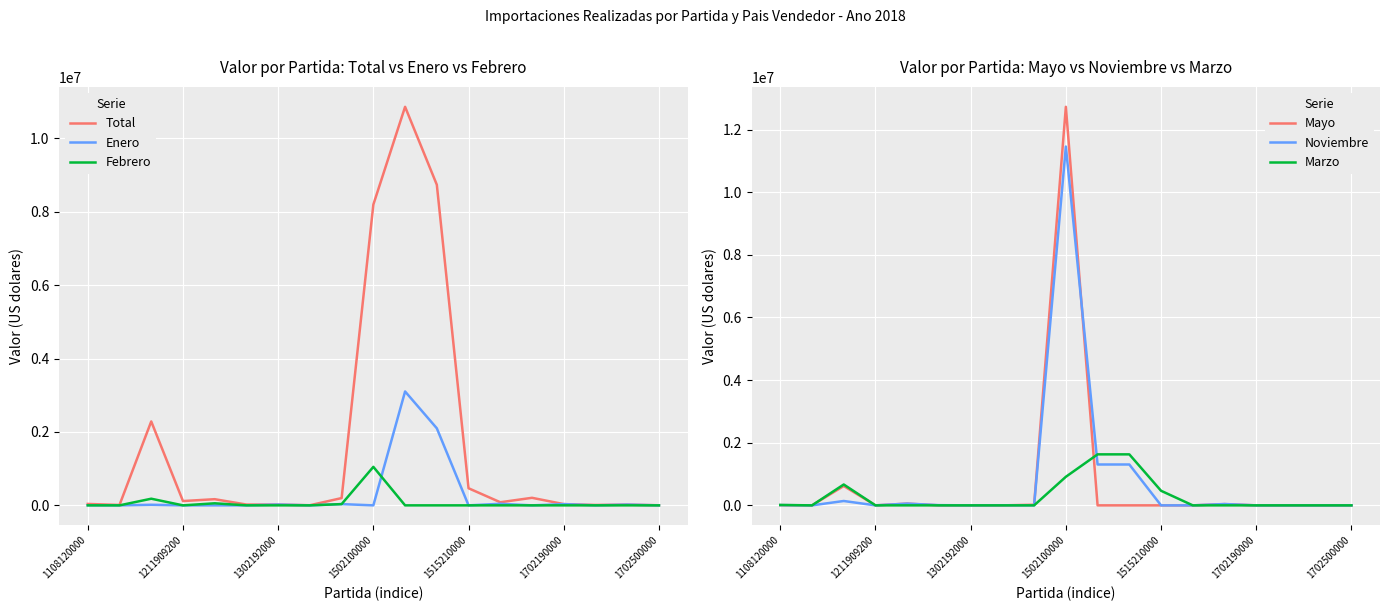

Reading right to left, transcribe all the data shown in this chart.

Total: 2150	20160	10821	34000	205587	84577	465814	8733124	10855826	8193146	198328	3450	21526	22037	167961	117000	2285832	10883	38500
Enero: 0	20160	0	34000	0	42550	0	2098660	3102469	0	34116	0	21526	0	0	0	16003	0	2975
Febrero: 0	0	0	0	0	0	0	0	0	1048646	34187	0	0	0	55987	0	181039	0	0
Mayo: 0	0	0	0	39910	0	0	0	0	12728872	20250	0	0	0	55987	0	617945	0	5950
Noviembre: 0	0	0	0	42791	0	0	1305218	1305218	11459721	0	3450	0	7134	55987	0	139340	0	8450
Marzo: 0	0	0	0	0	0	465814	1628880	1628880	912562	0	0	0	0	0	0	666428	0	12675